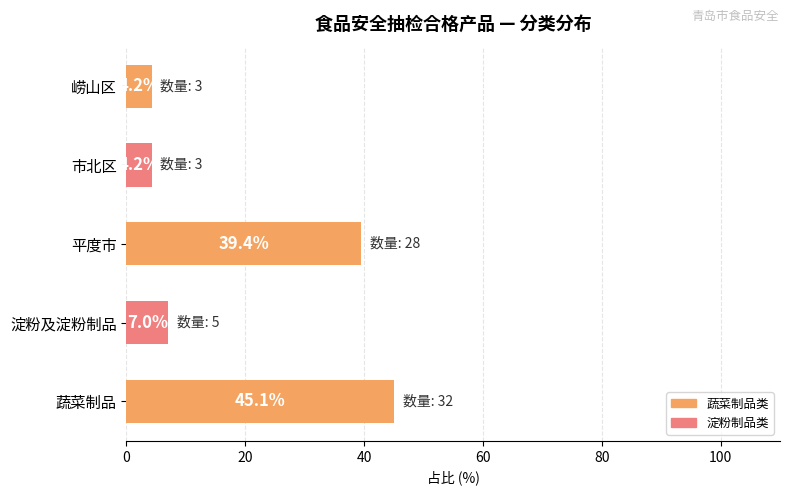

Between 市北区 and 平度市, which is larger?

平度市